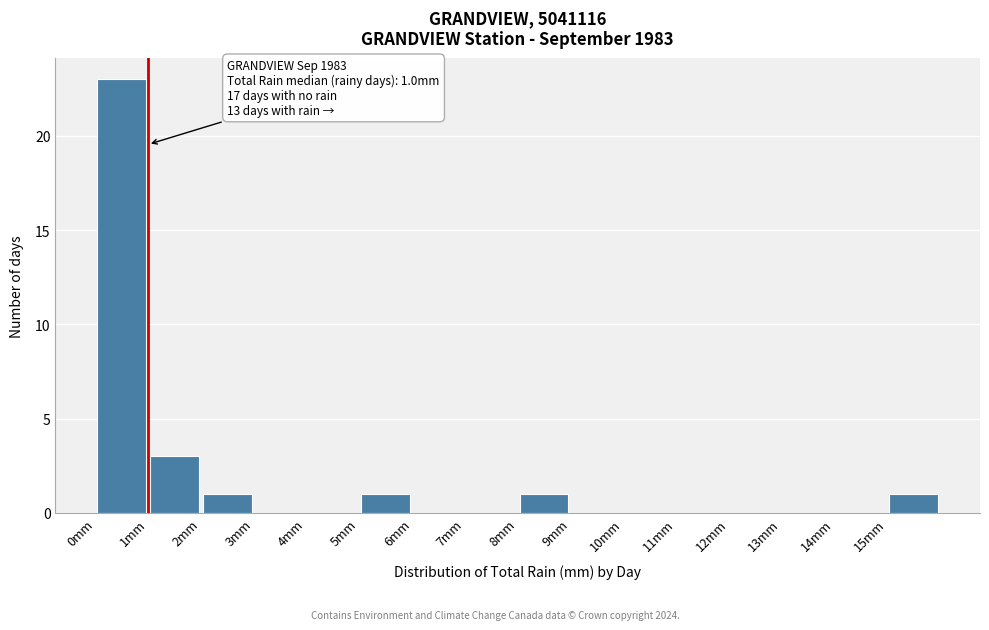

Which range on the x-axis has the tallest bar?

0 to 1